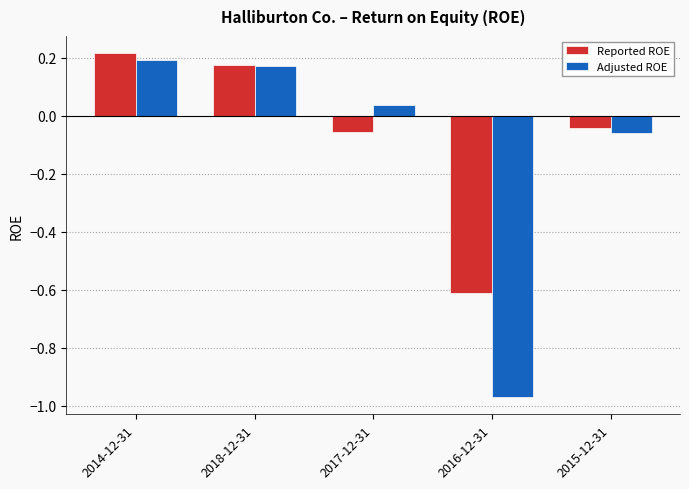

How many distinct data groups are displayed?

2